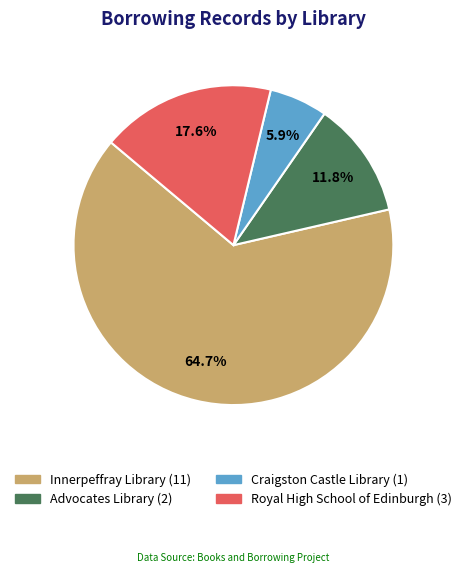

Is there any slice that represents more than half of the pie?

Yes